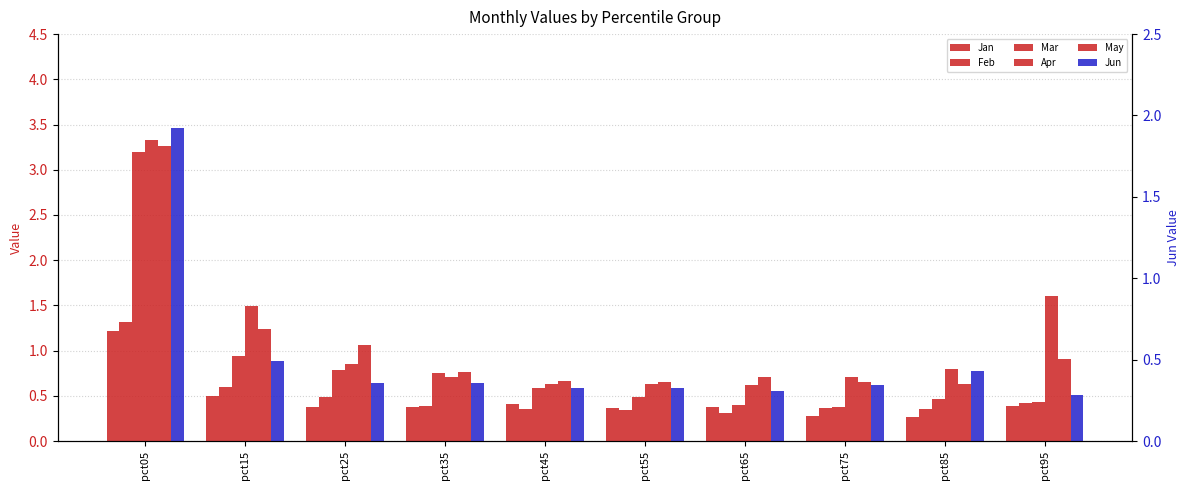

Are the bars horizontal?

No